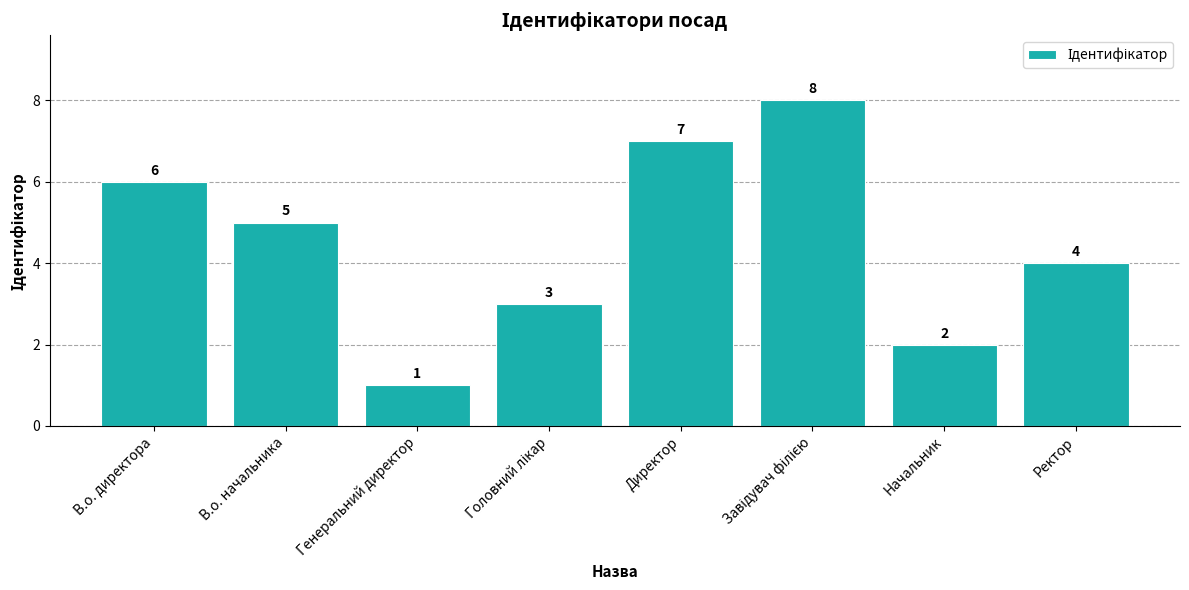

At which label is the value closest to 4?

Ректор